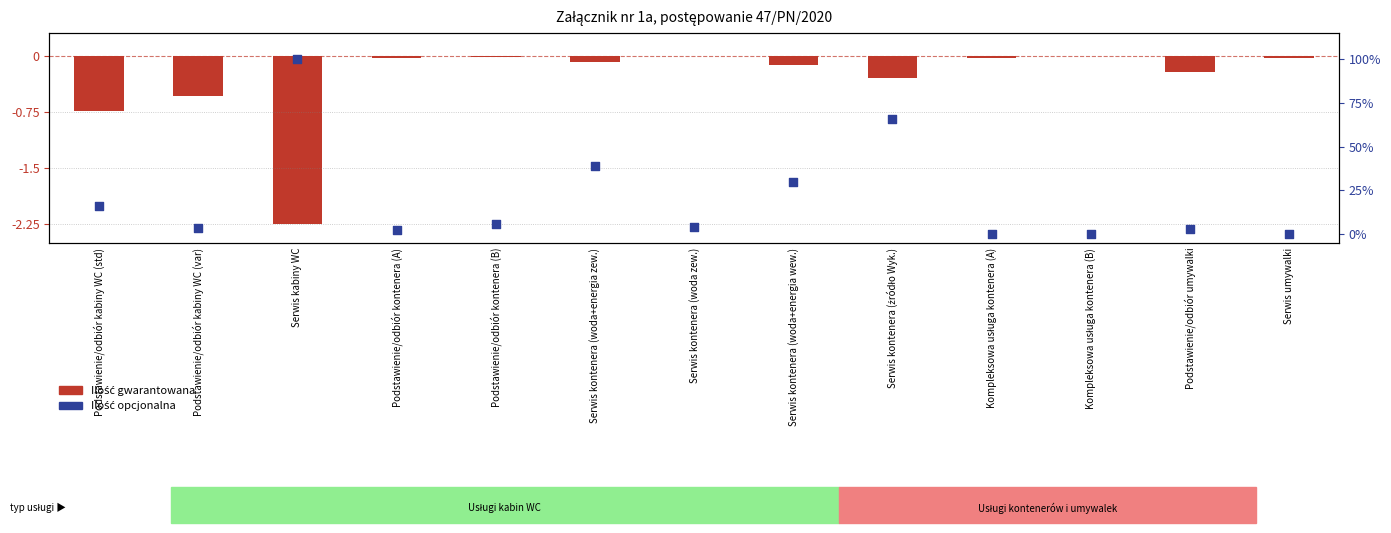

Which series contains the lowest Y value?

Ilość gwarantowana